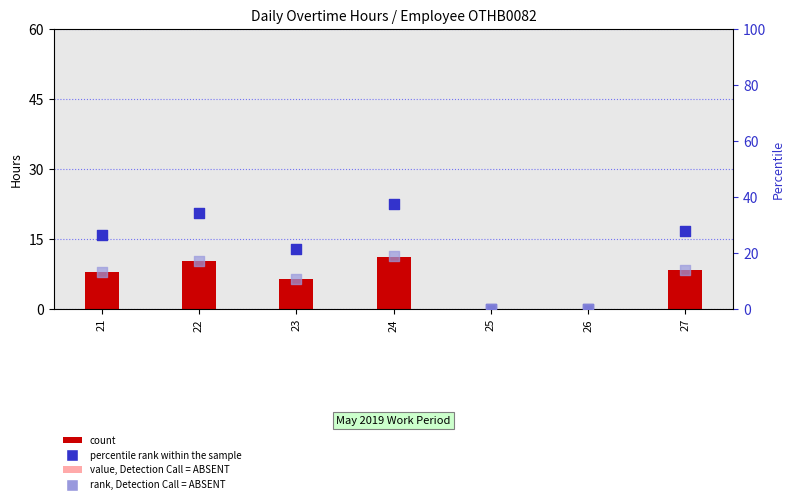

Which series contains the highest Y value?

percentile rank within the sample